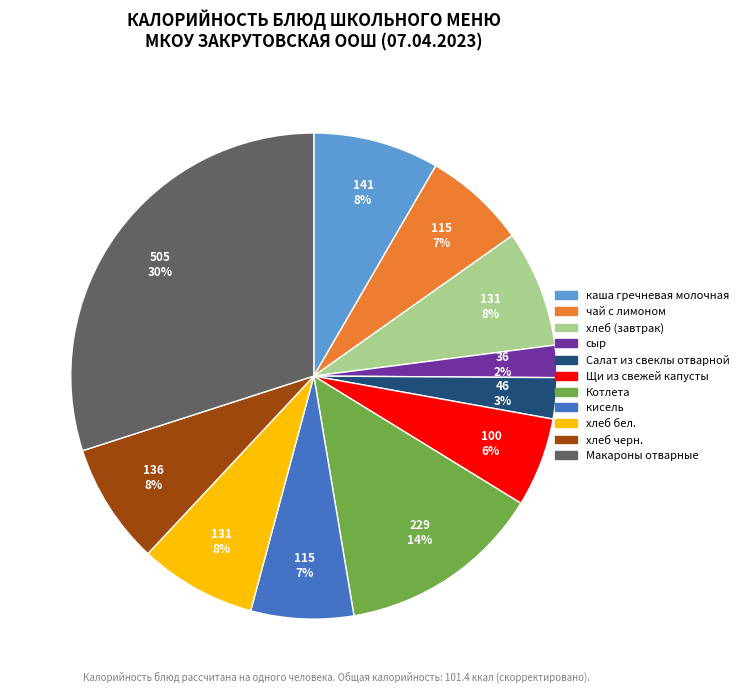

To the nearest percent, what percentage of the pie is Макароны отварные?

30%